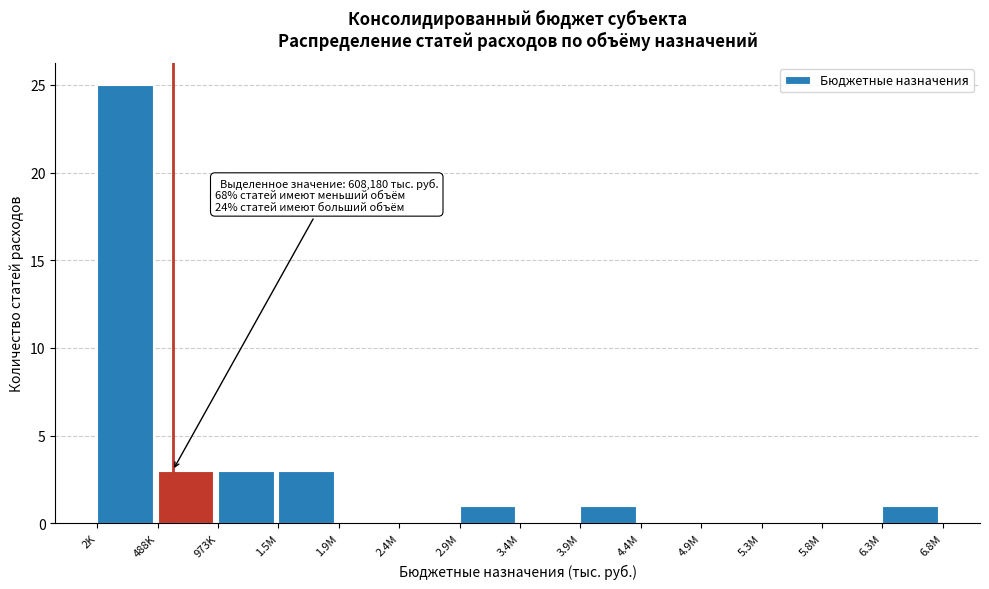

Reading left to right, transcribe all the data shown in this chart.

2K=25	488K=3	973K=3	1.5M=3	1.9M=0	2.4M=0	2.9M=1	3.4M=0	3.9M=1	4.4M=0	4.9M=0	5.3M=0	5.8M=0	6.3M=1